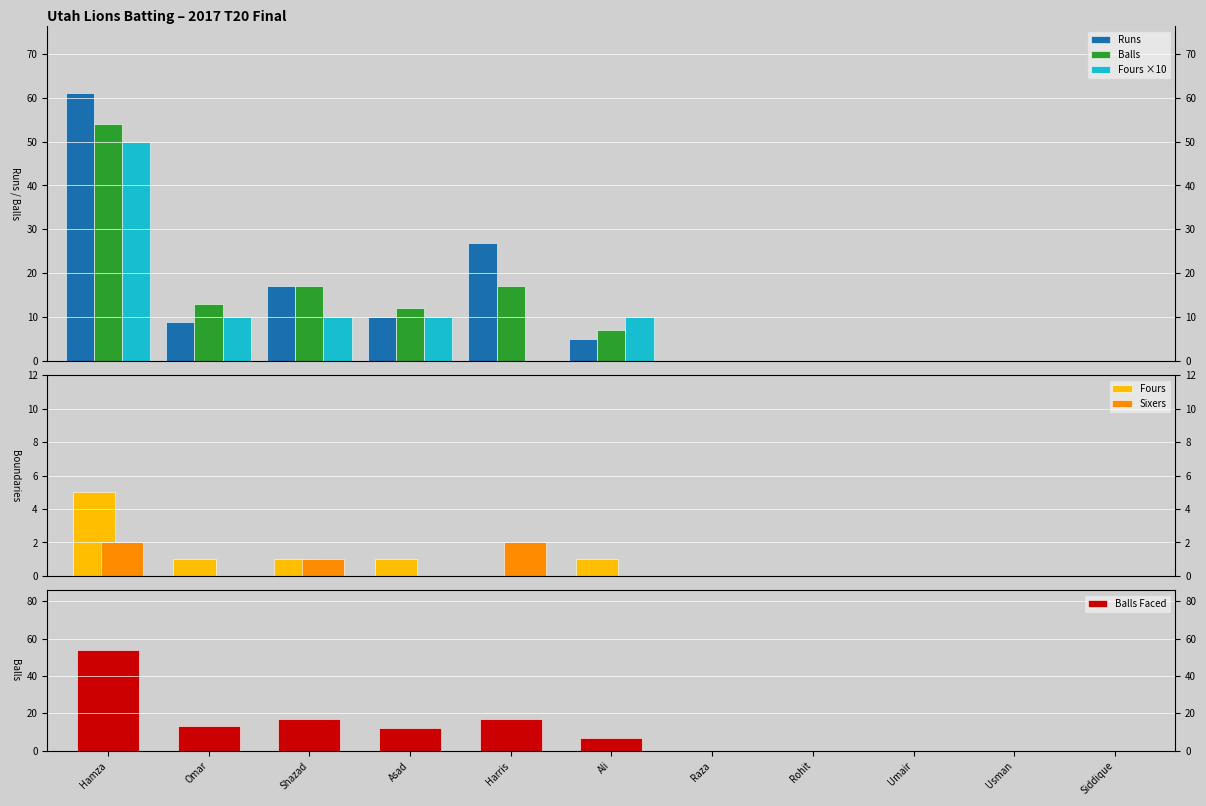

At how many categories does at least one series exceed 60?

1